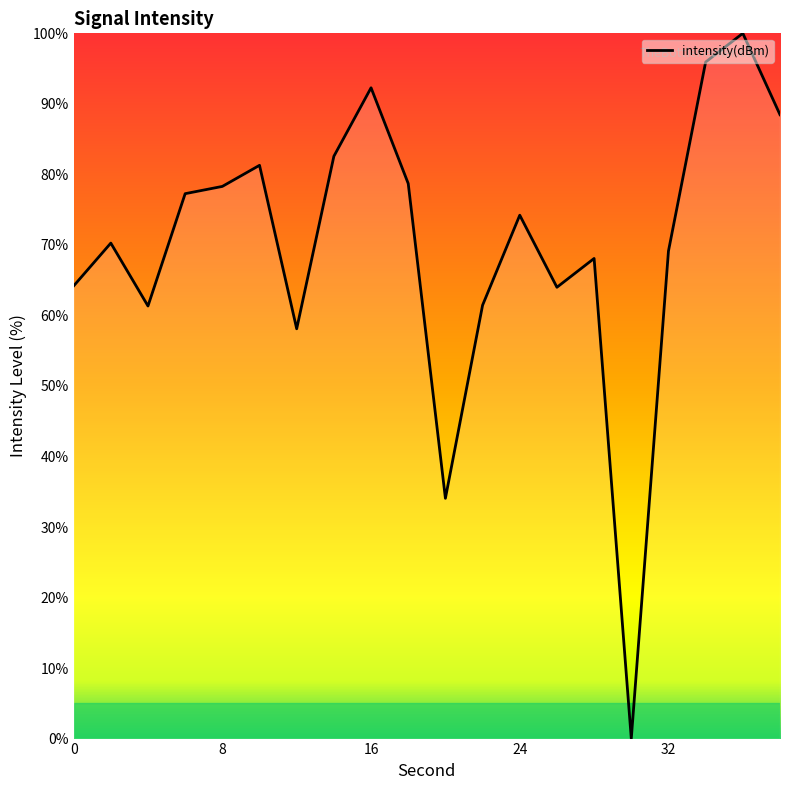

What is the greatest value displayed?

100.0